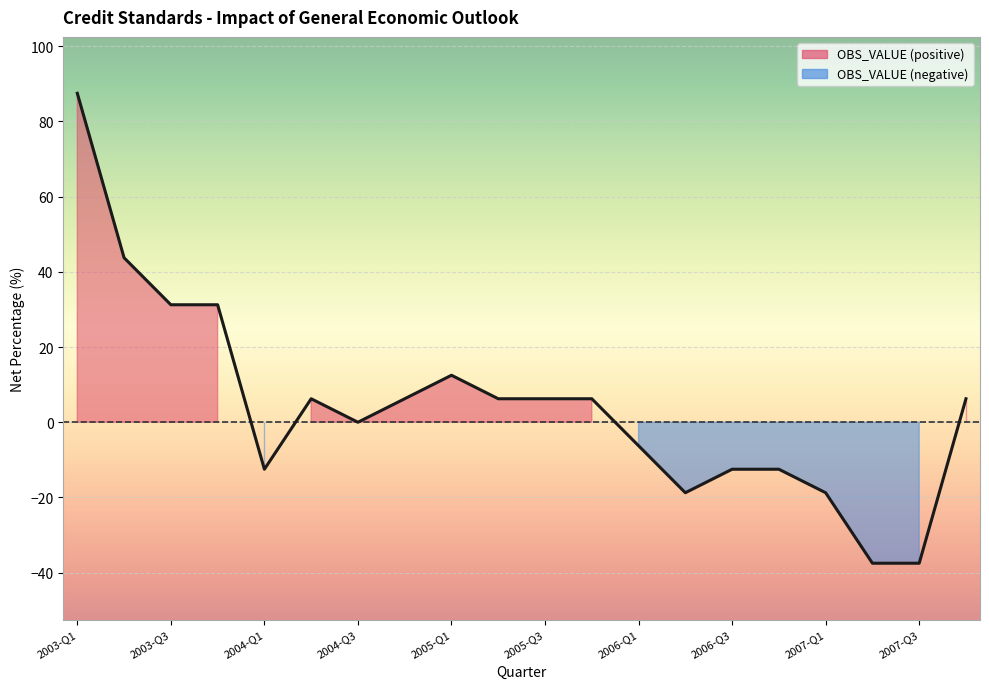

Which category has the lowest value across all series?

2007-Q2